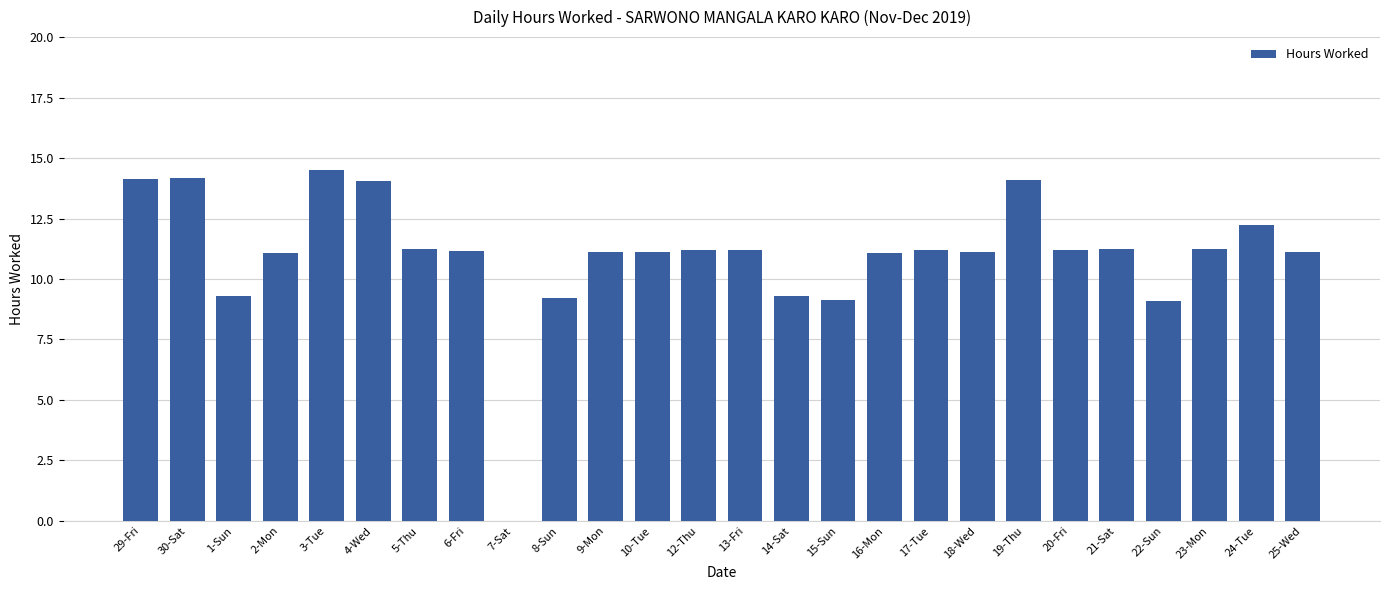

Are the bars horizontal?

No